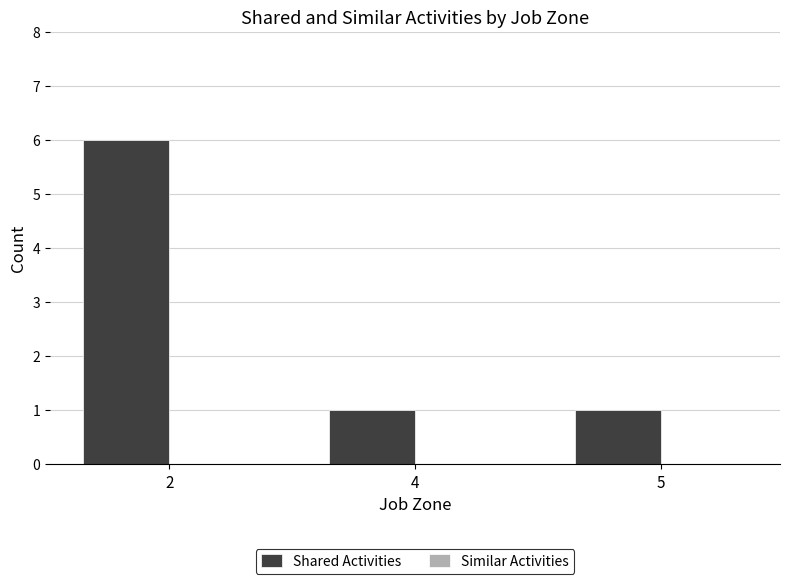

Count the number of data series in this chart.

1